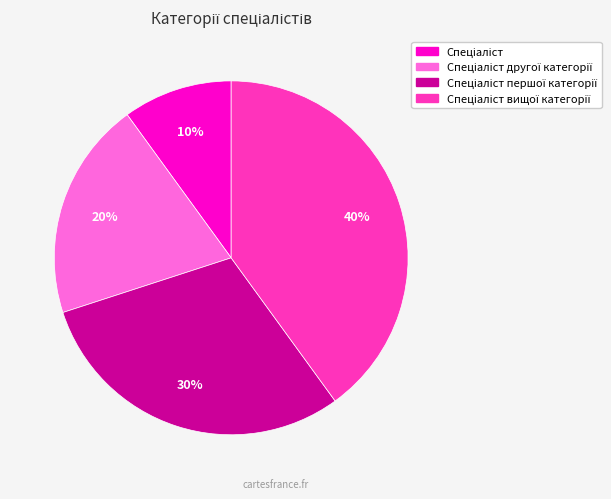

Is there any slice that represents more than half of the pie?

No